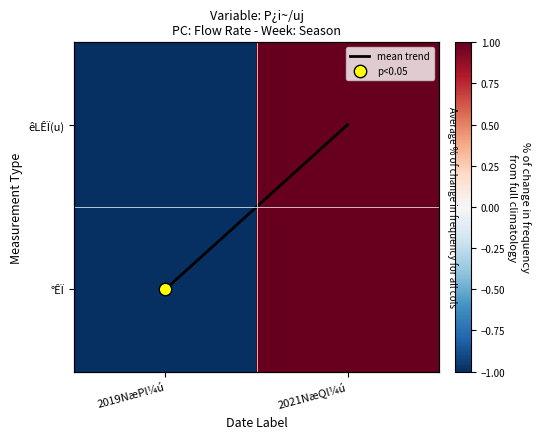

True or false: êLÊÏ(u) has a value of 1.0 at 2021NæQl¼ú.

True